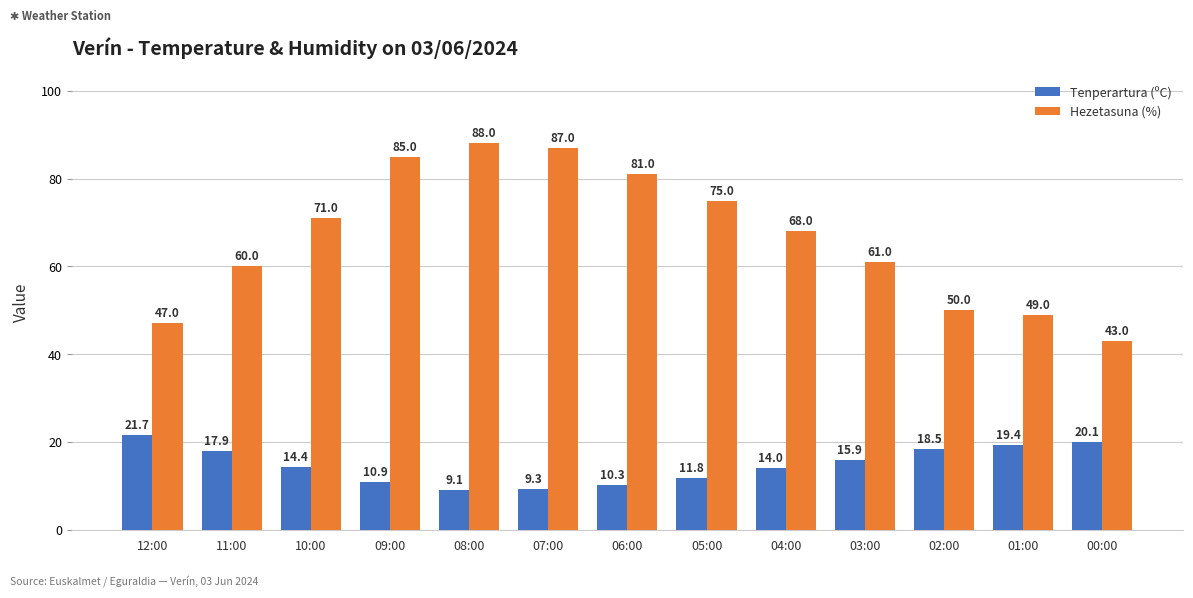

What is the spread (max minus min) of values at 11:00?

42.1